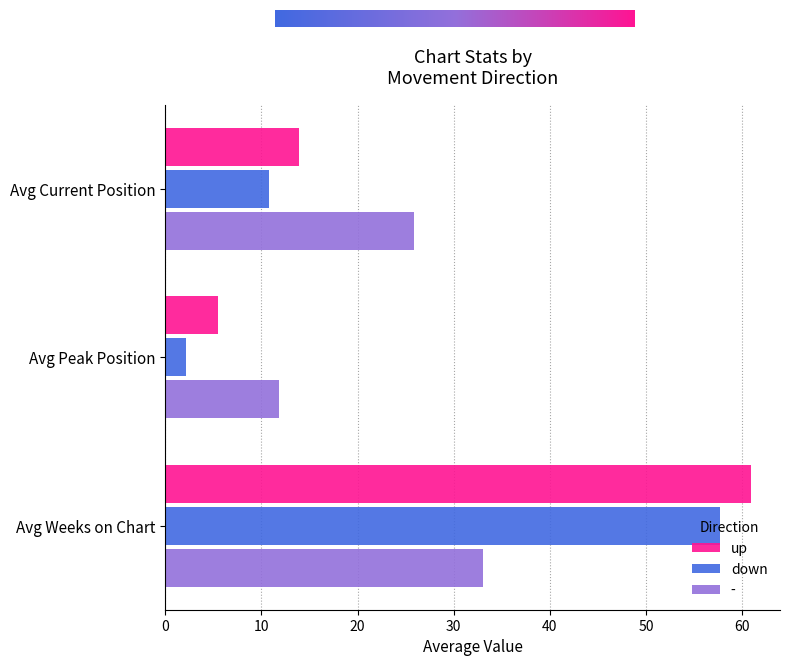

What is the maximum value shown in the chart?

60.9